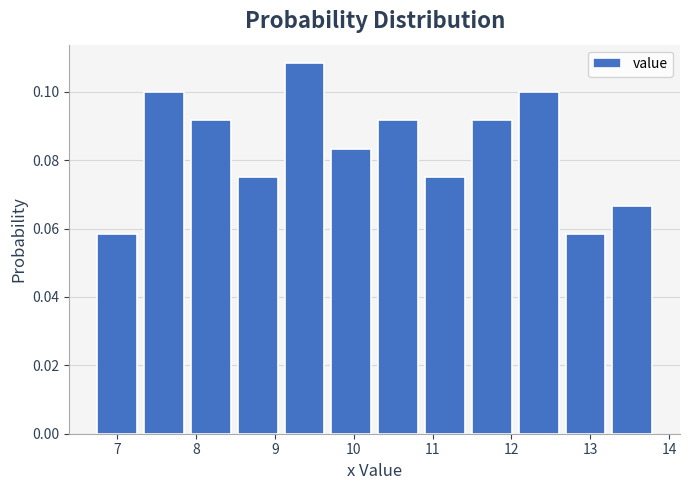

Which range on the x-axis has the tallest bar?

9.1 to 9.7